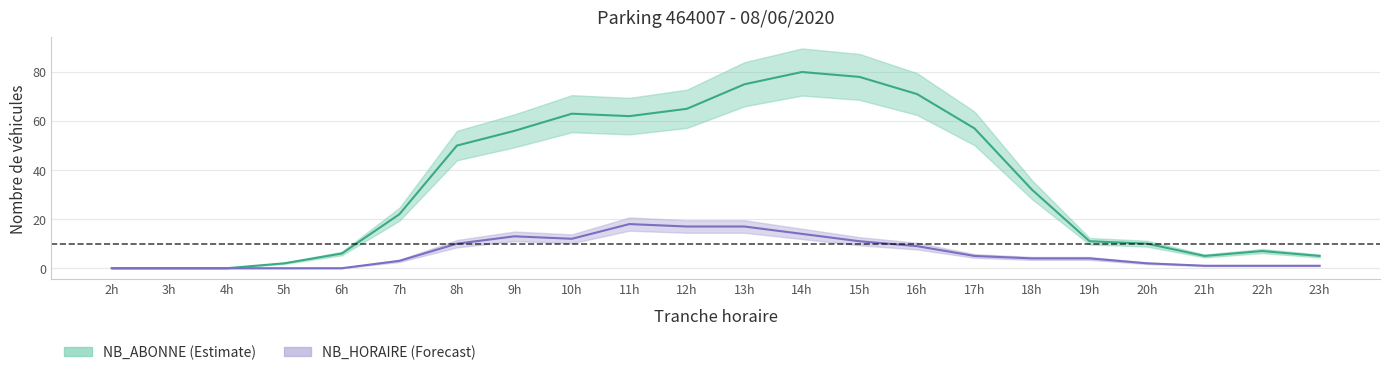

What is the total value across all series at 18h?

36